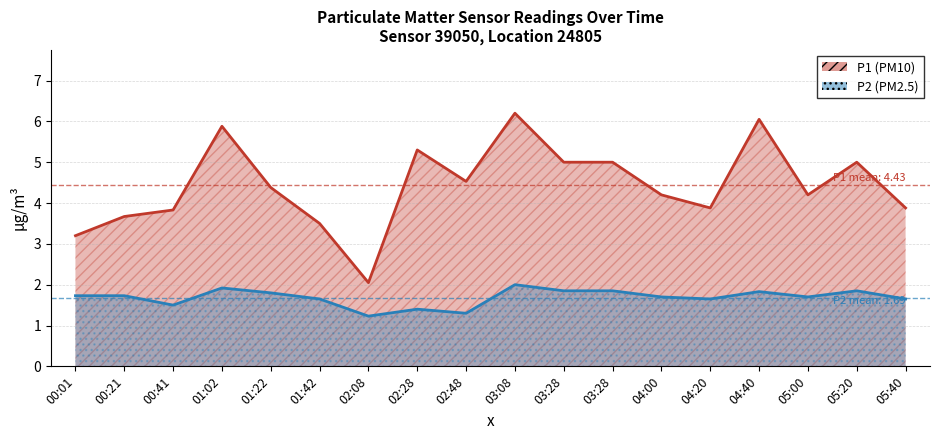

What are all the series names shown in the legend?

P1, P2